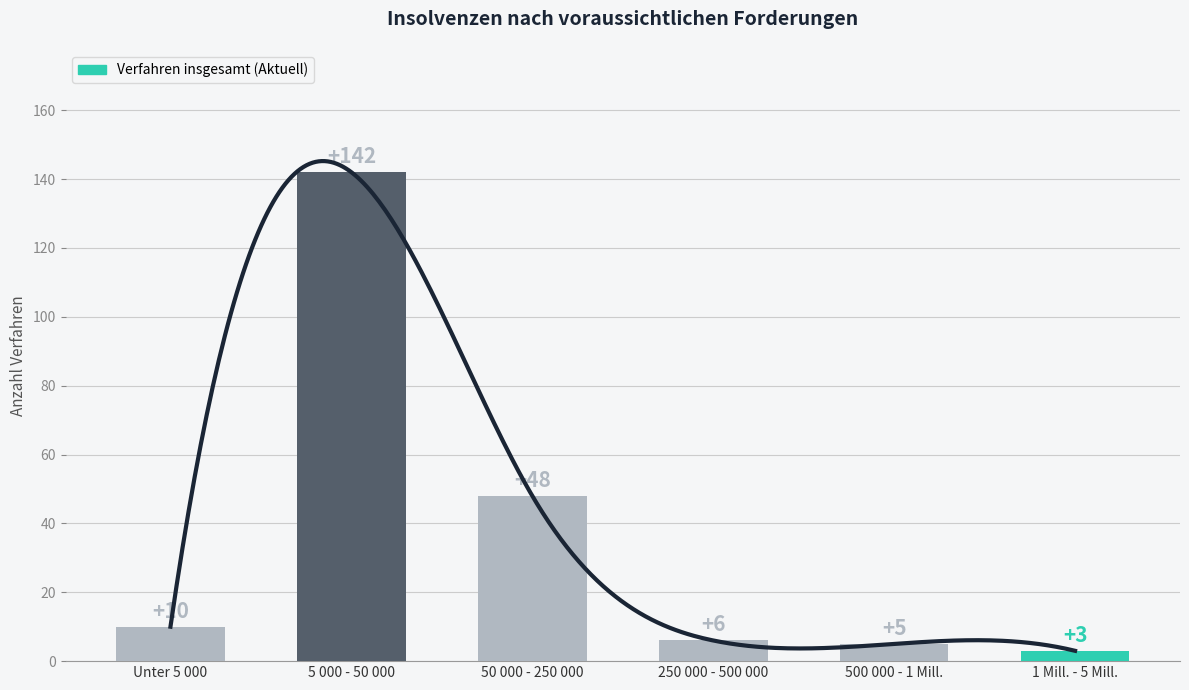

Rank the categories by value from lowest to highest.

1 Mill. - 5 Mill., 500 000 - 1 Mill., 250 000 - 500 000, Unter 5 000, 50 000 - 250 000, 5 000 - 50 000